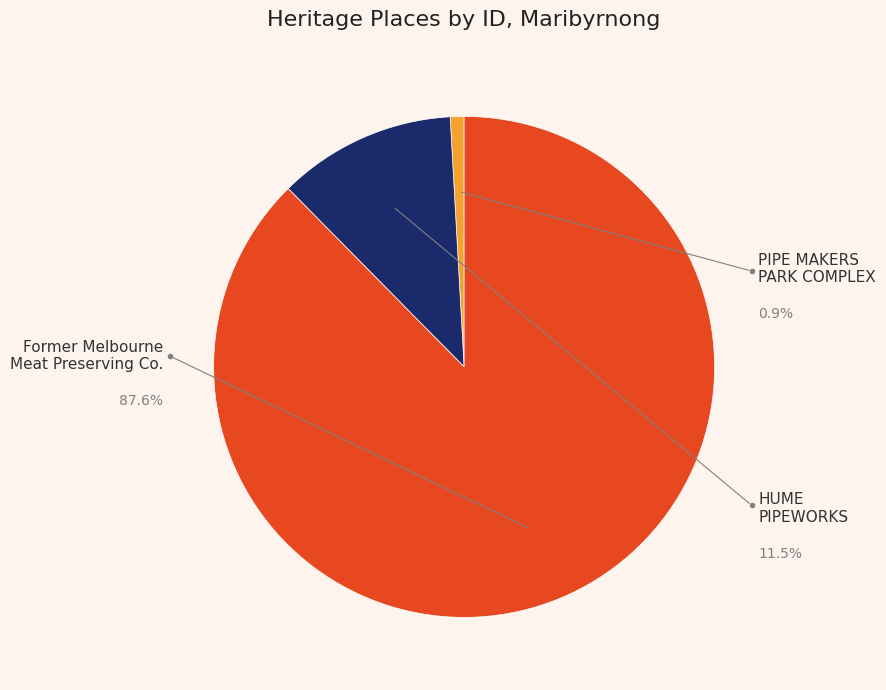

Rank the categories by value from lowest to highest.

PIPE MAKERS PARK COMPLEX, HUME PIPEWORKS, Former Melbourne Meat Preserving Company